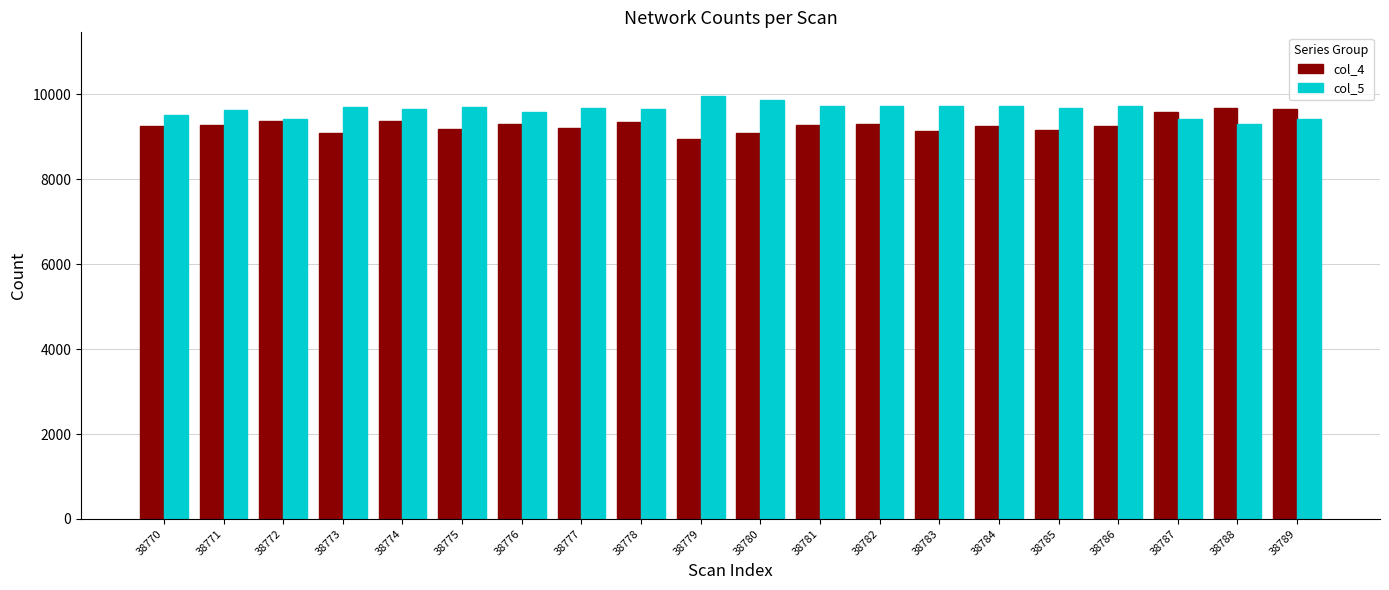

What is the value of the col_4 bar at the 11th from the left?

9102